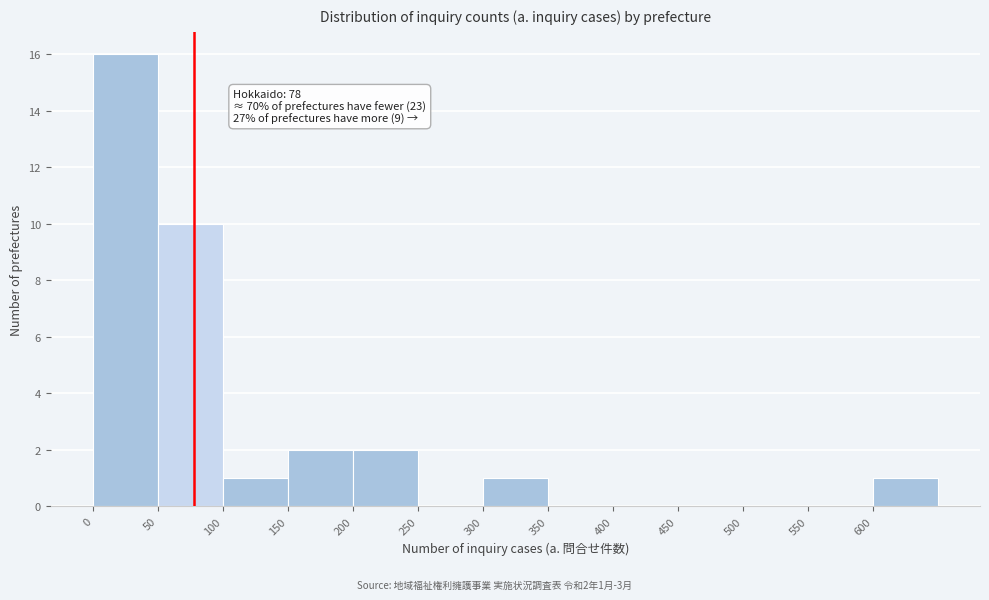

Over which range of the x-axis is the bar tallest?

0 to 50